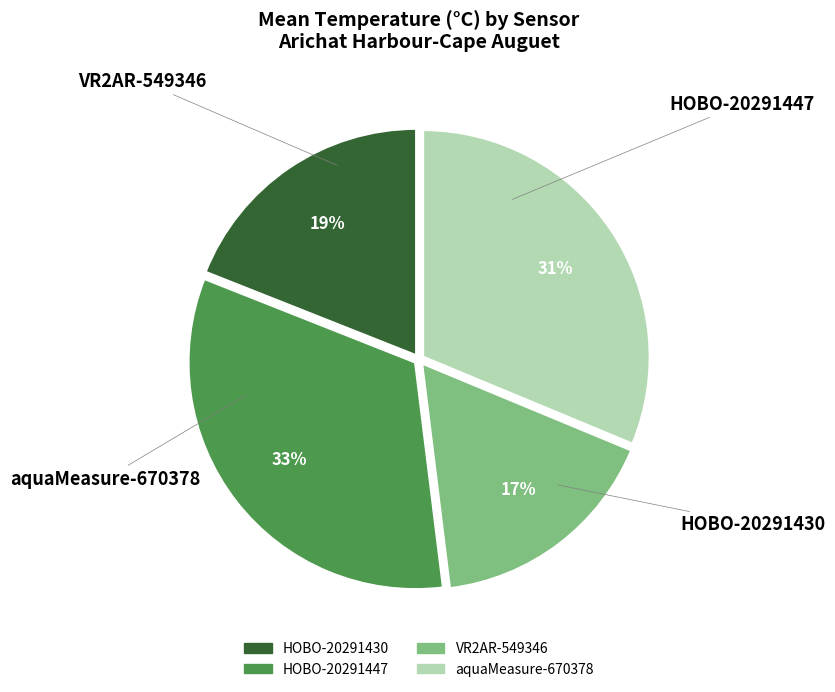

Does HOBO-20291447 represent more than half of the total?

No